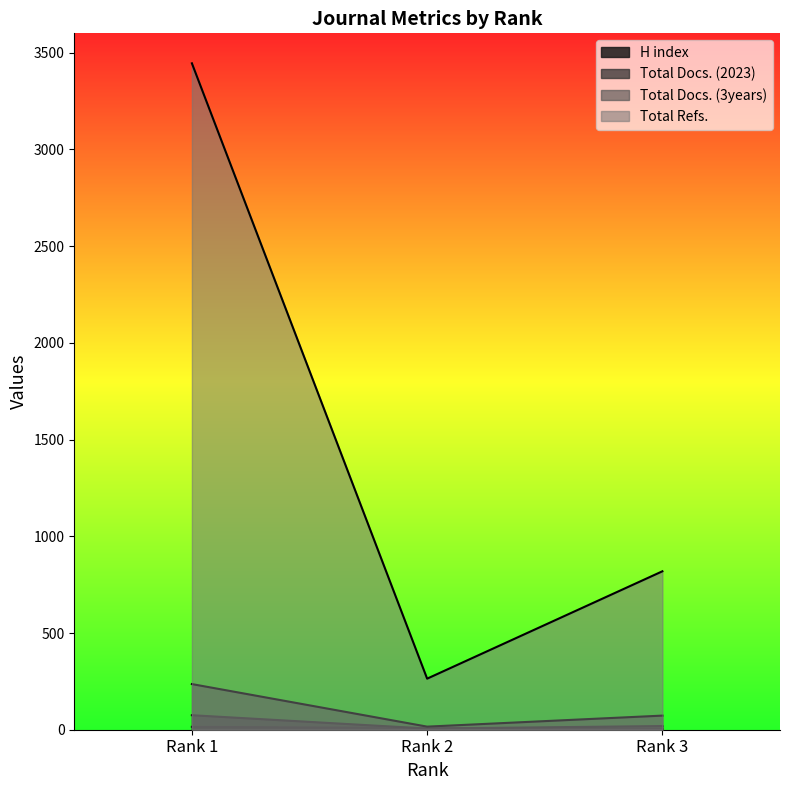

How many lines are shown in the chart?

4